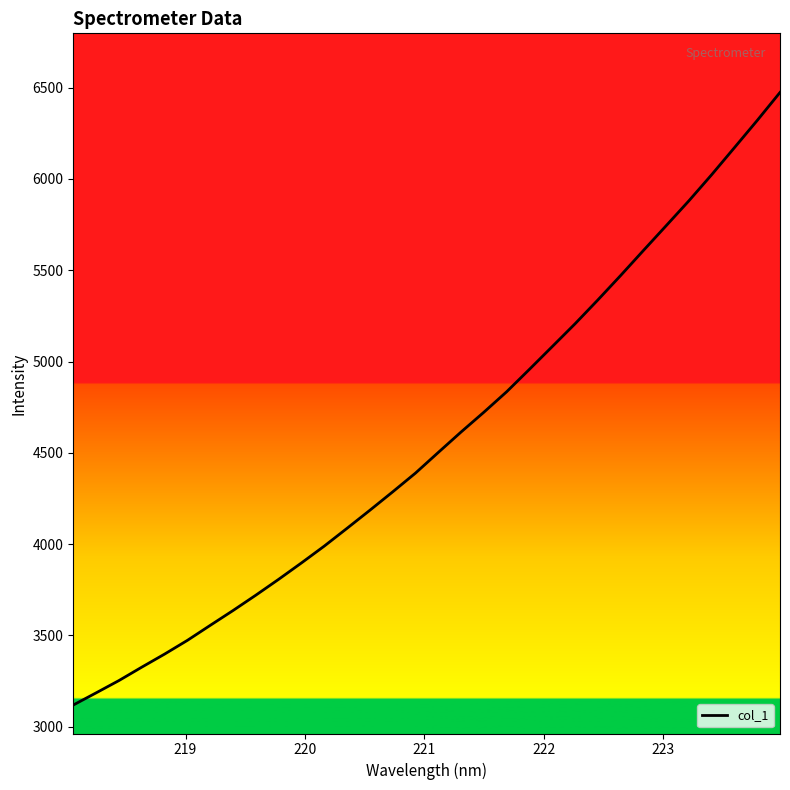

Does the chart have visible grid lines?

No